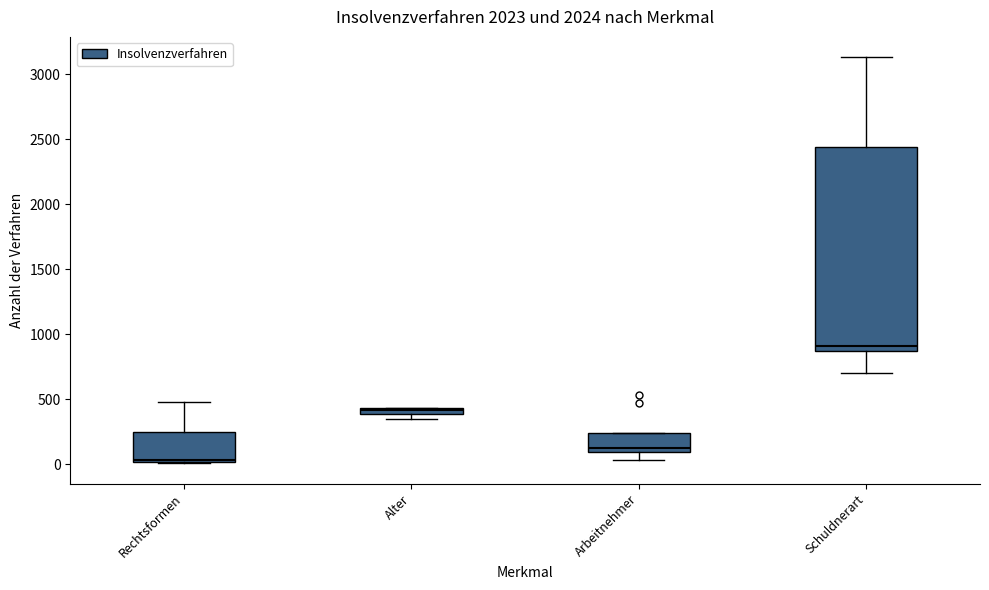

Where is the upper edge of the box for Alter on the y-axis? The values are not printed on the chart, so give them approximately, as read against the axis.

450